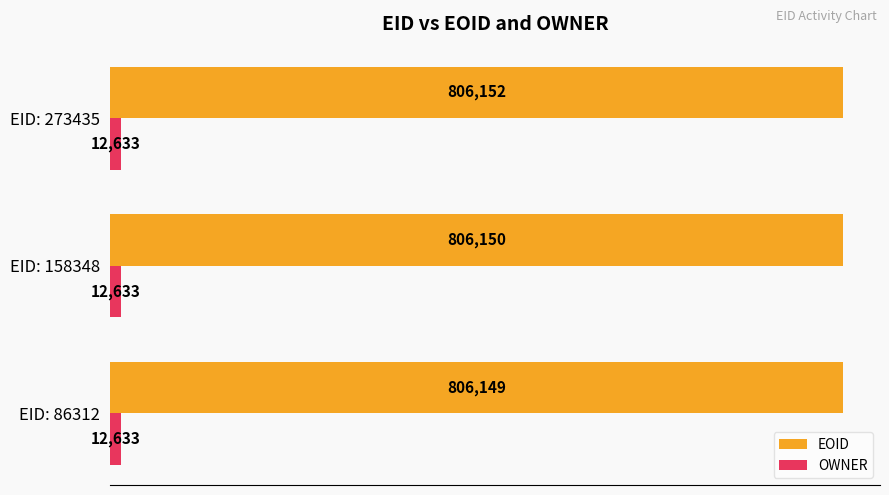

What is the spread (max minus min) of values at EID: 86312?

793516